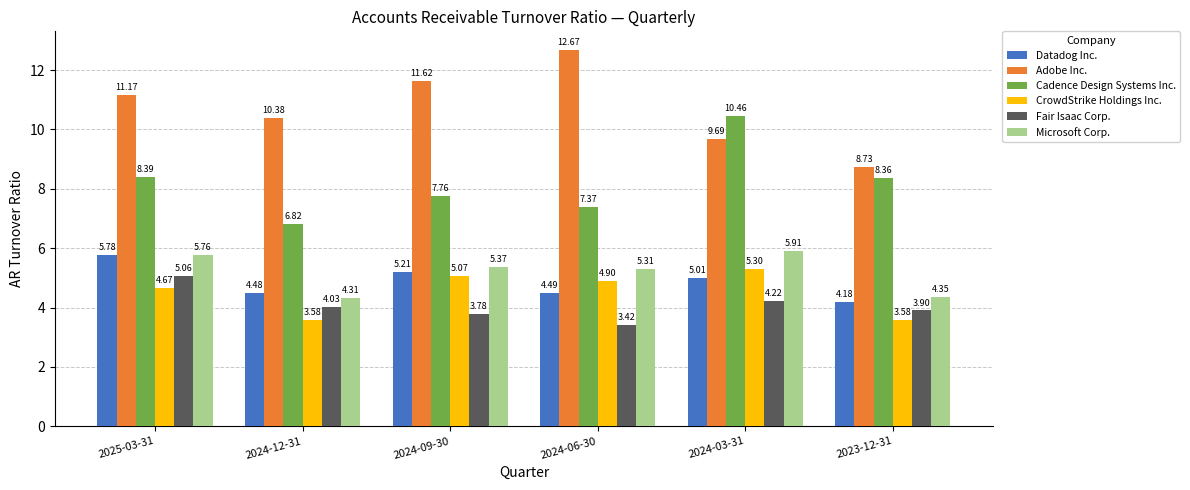

What is the sum of the Adobe Inc. values at 2024-09-30 and 2025-03-31?

22.8